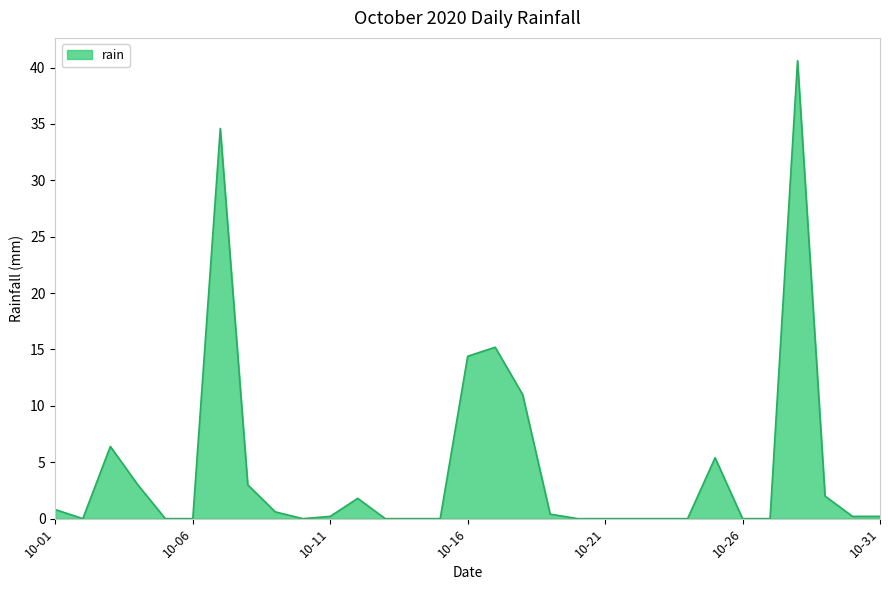

Reading left to right, extract all data points from this chart.

0.8	0.0	6.4	3.0	0.0	0.0	34.6	3.0	0.6	0.0	0.2	1.8	0.0	0.0	0.0	14.4	15.2	11.0	0.4	0.0	0.0	0.0	0.0	0.0	5.4	0.0	0.0	40.6	2.0	0.2	0.2